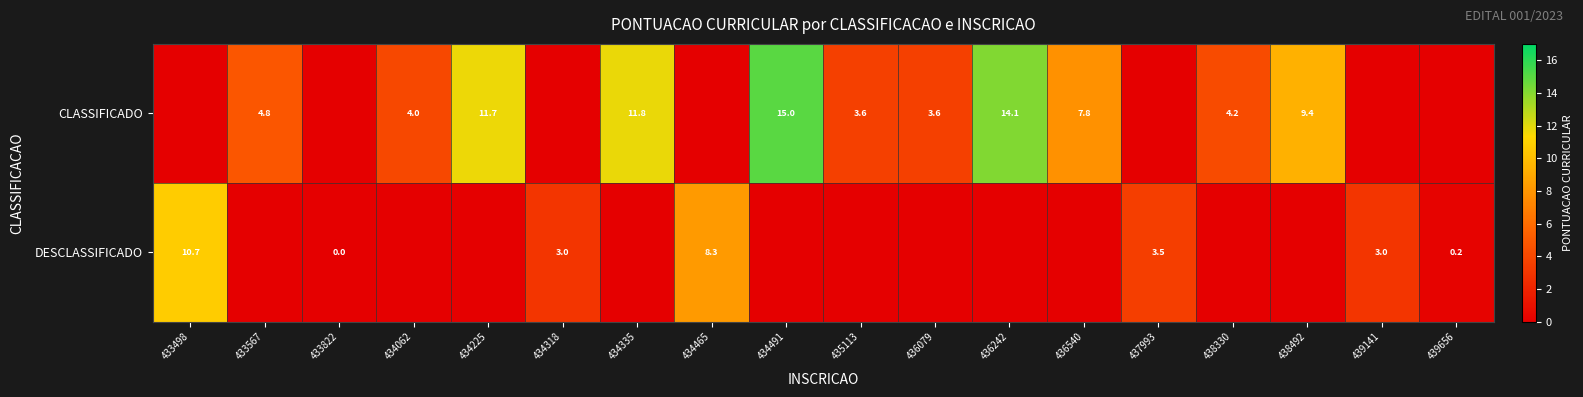

Is the value of DESCLASSIFICADO at 433498 greater than the value of CLASSIFICADO at 435113?

Yes